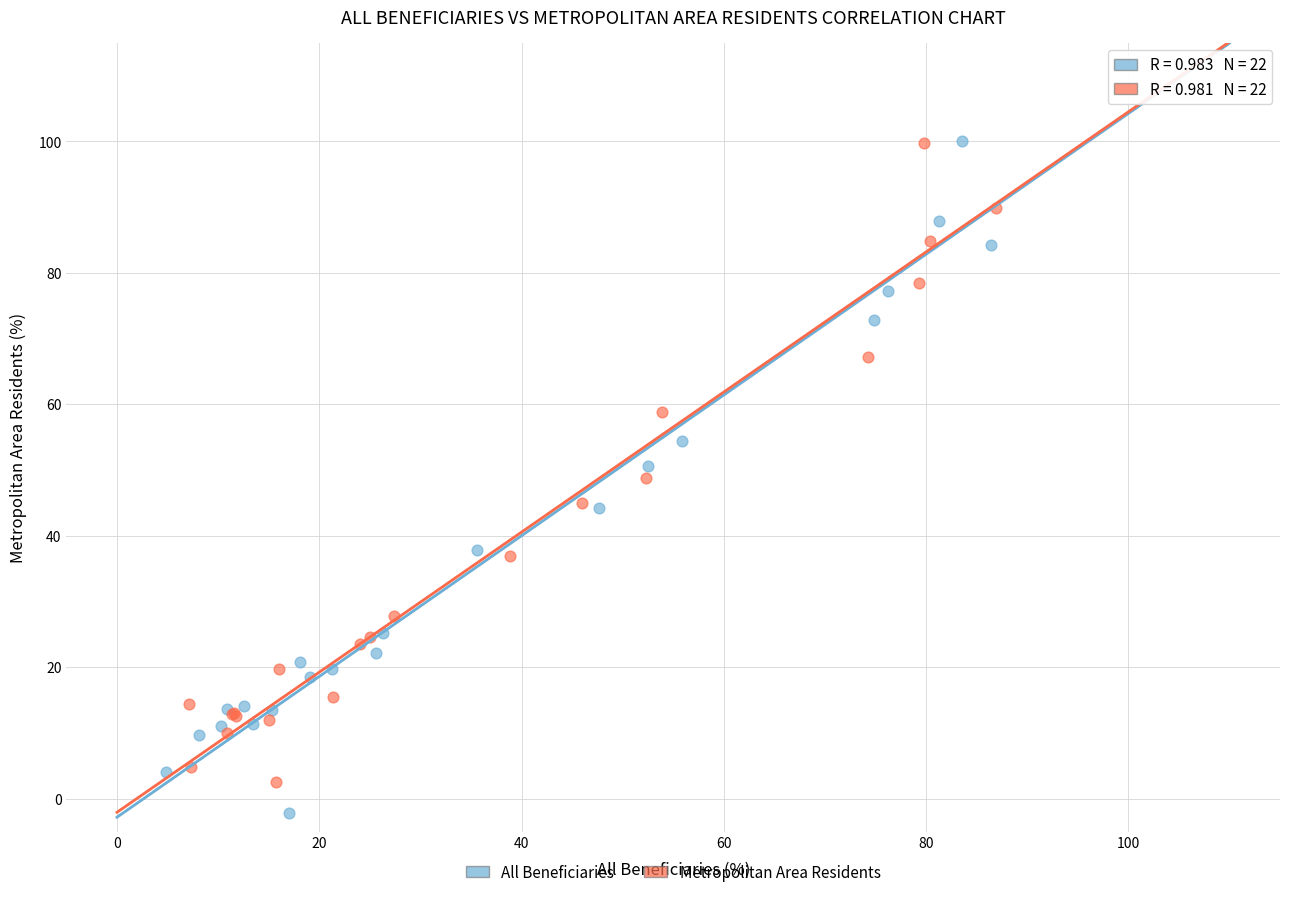

Which series has the largest Y range (max minus min)?

All Beneficiaries